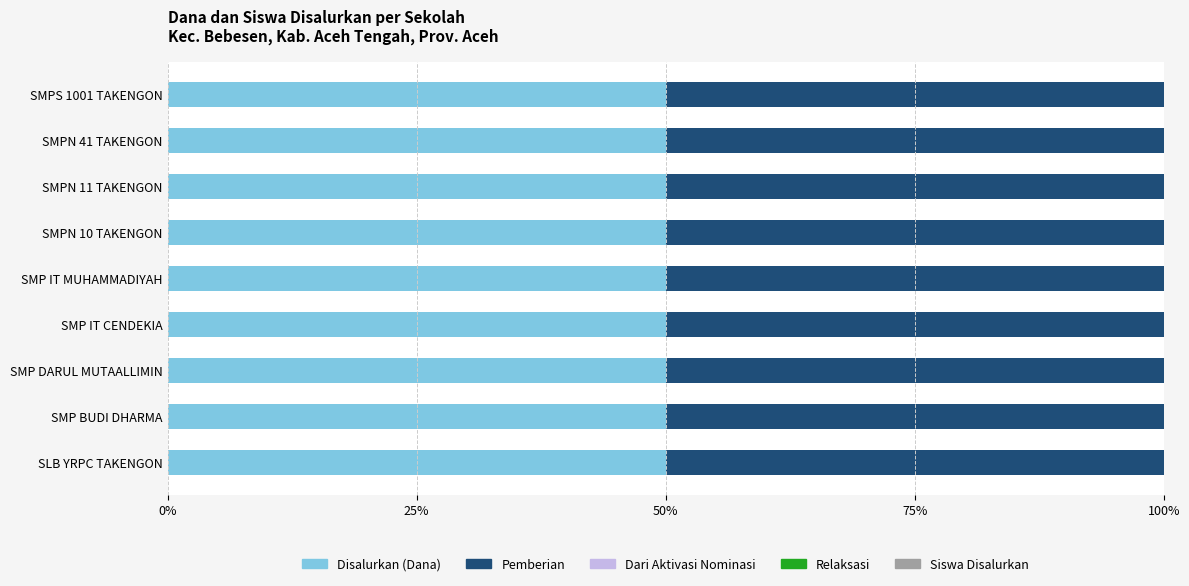

Is it true that Disalurkan (Dana) equals 50.0 at SMP BUDI DHARMA?

True